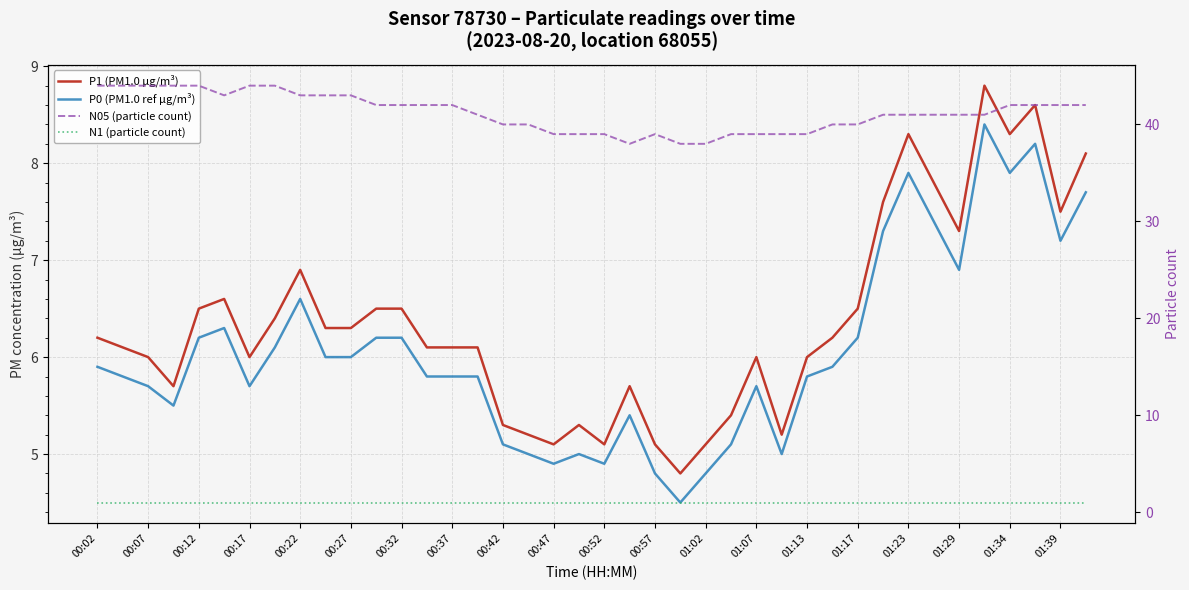

What is the difference between the highest and lowest values at 31?

40.0